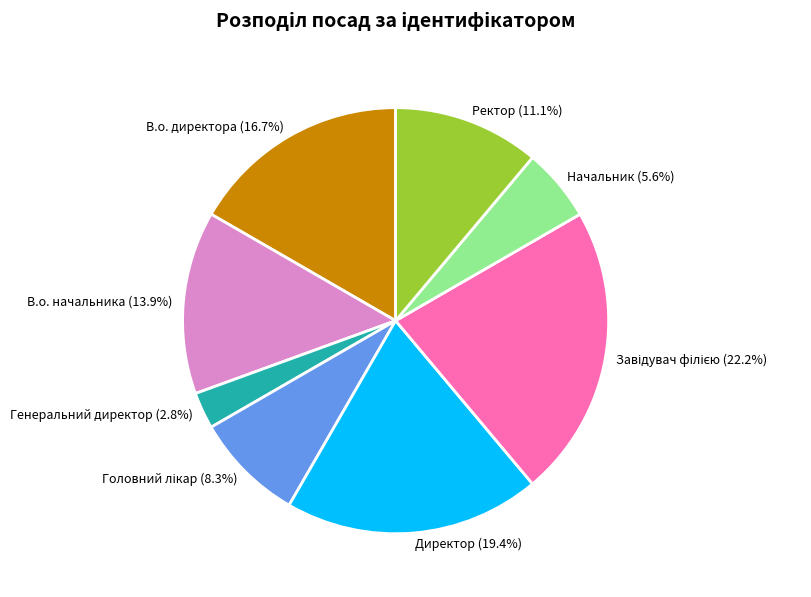

To the nearest percent, what percentage of the pie is В.о. начальника?

14%